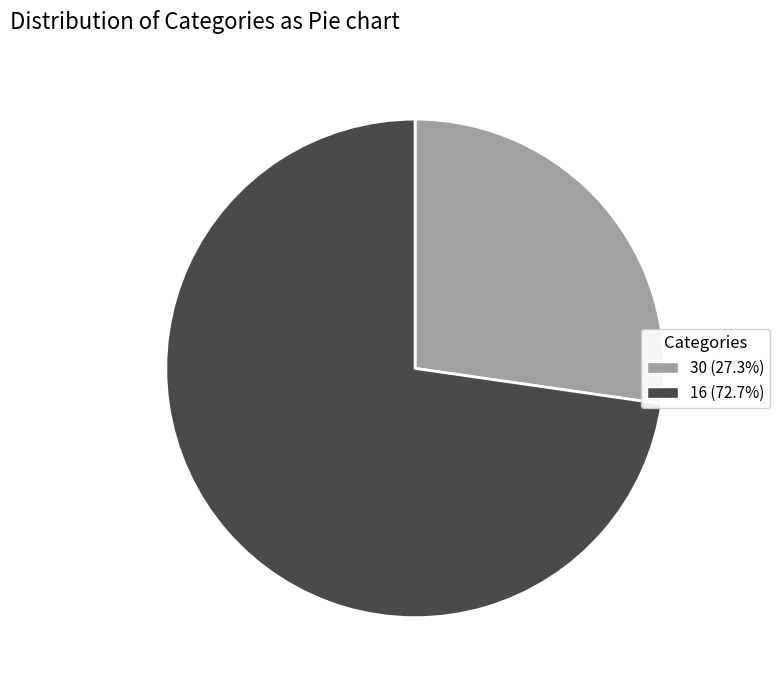

Is 30 (27.3%) the majority of the pie?

No